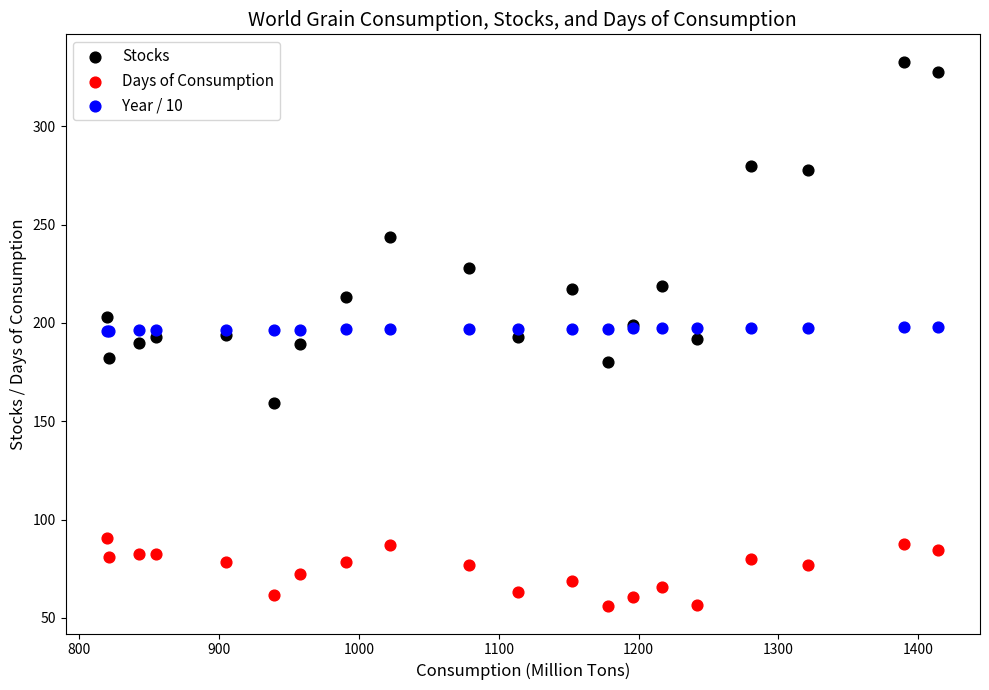

Which series reaches the minimum Y coordinate?

Days of Consumption